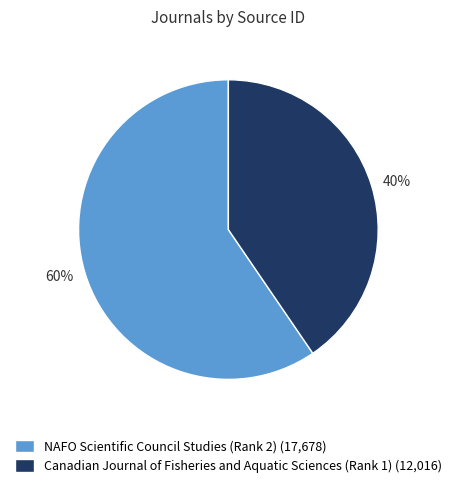

Which slice is the largest?

NAFO Scientific Council Studies (Rank 2)